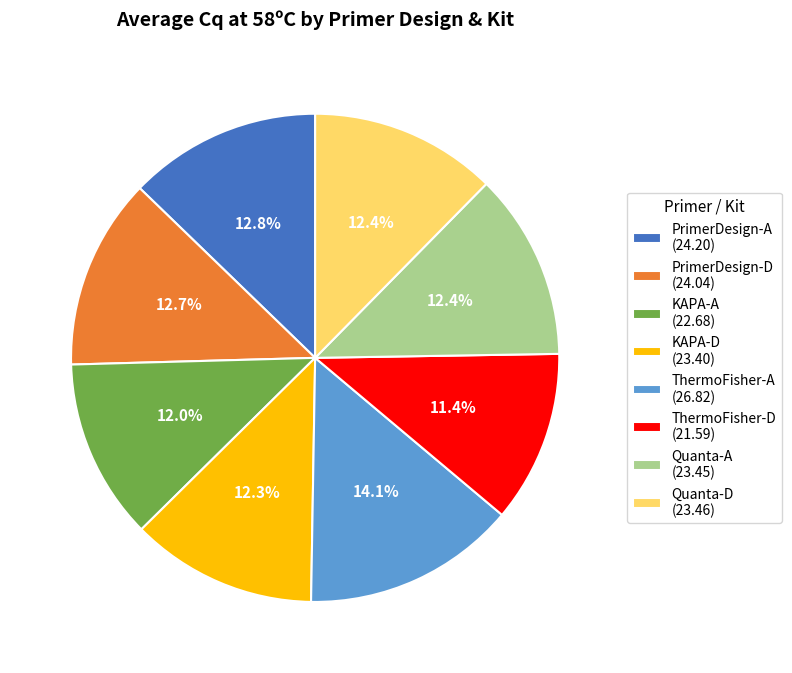

Approximately how many times larger is the value at KAPA-D (23.40) compared to Quanta-D (23.46)?

1.0